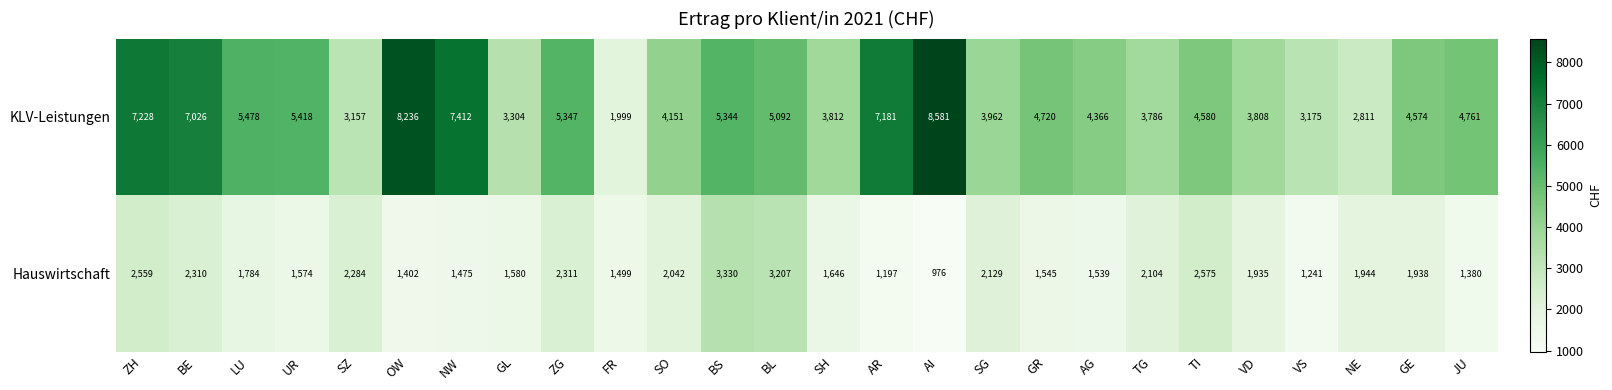

Rank the categories by KLV-Leistungen value from highest to lowest.

AI, OW, NW, ZH, AR, BE, LU, UR, ZG, BS, BL, JU, GR, TI, GE, AG, SO, SG, SH, VD, TG, GL, VS, SZ, NE, FR